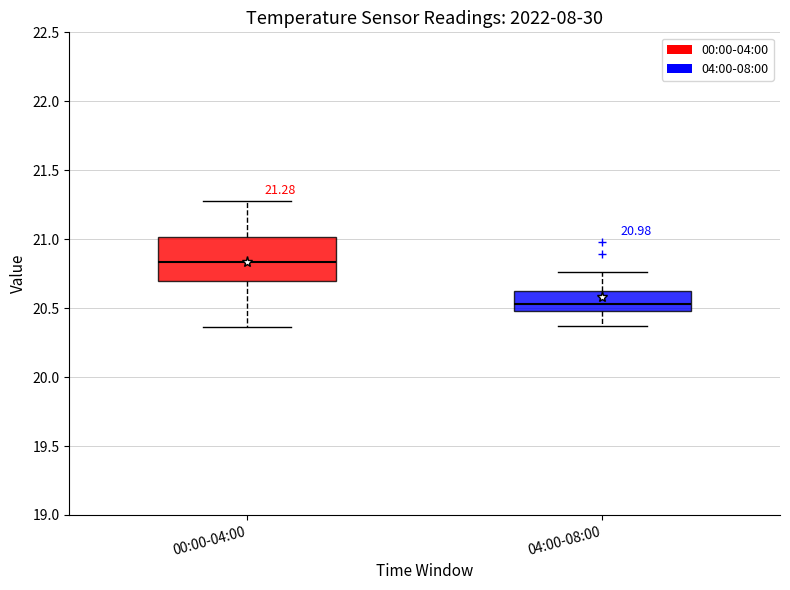

Which box is the tallest, from its lower edge to its upper edge?

00:00-04:00